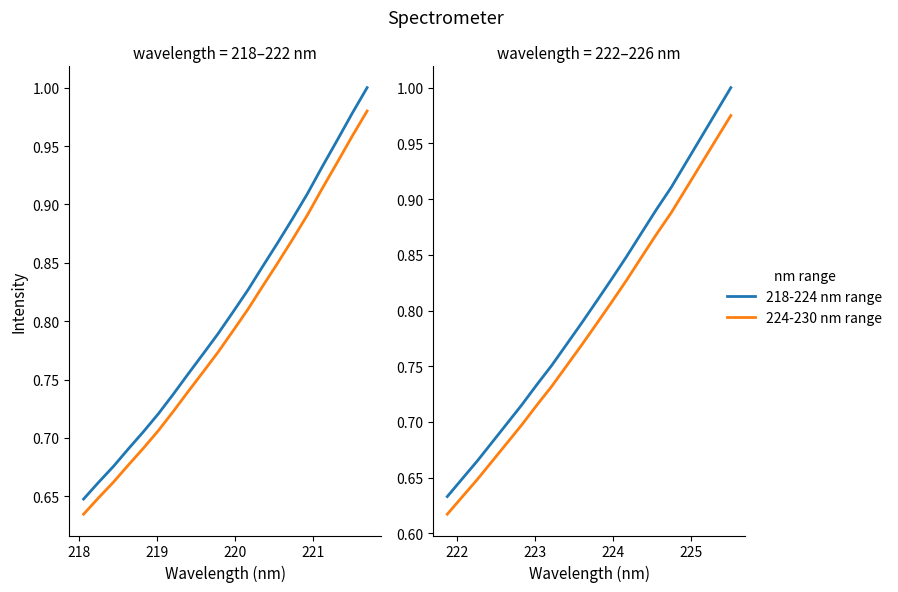

What is the minimum value for 224-230 nm range?

0.6